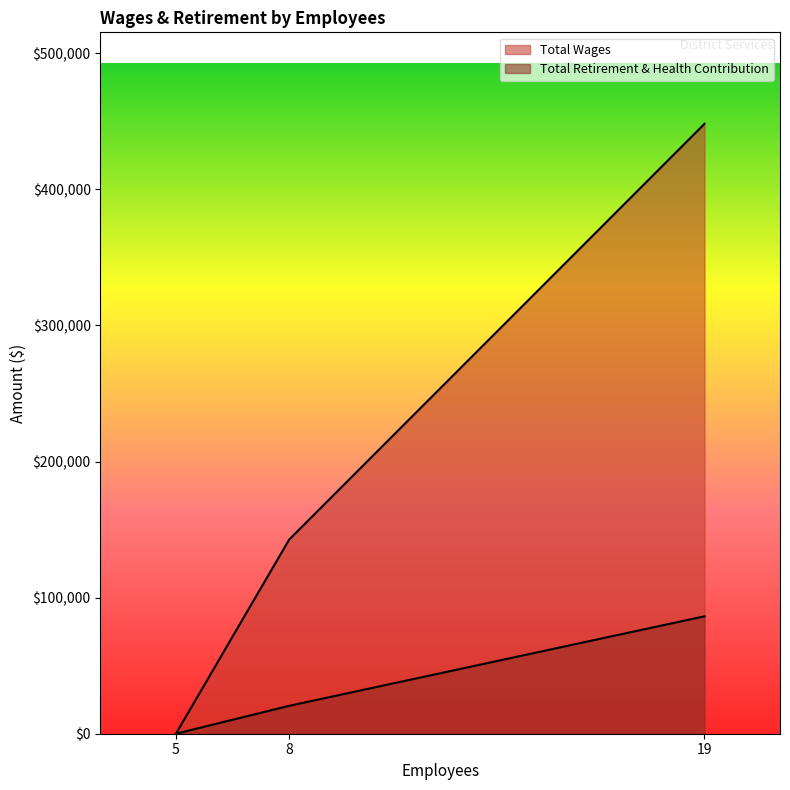

The Total Wages series shows 142680 at 8. True or false?

True